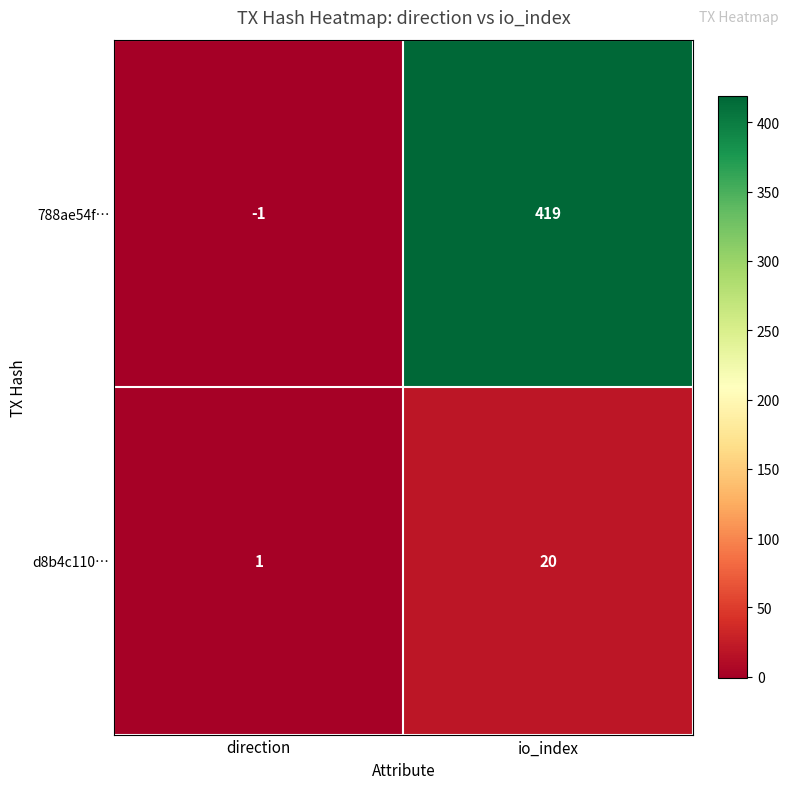

What is the difference between the maximum and minimum values in the d8b4c110… series?

19